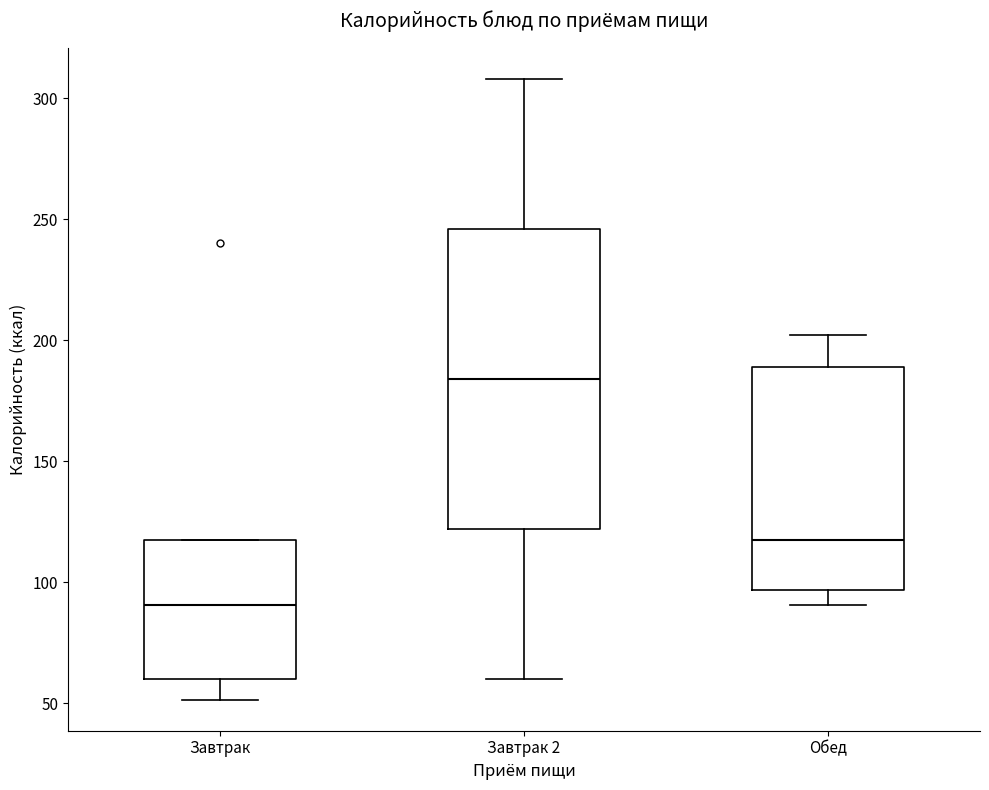

Which box is the tallest, from its lower edge to its upper edge?

Завтрак 2